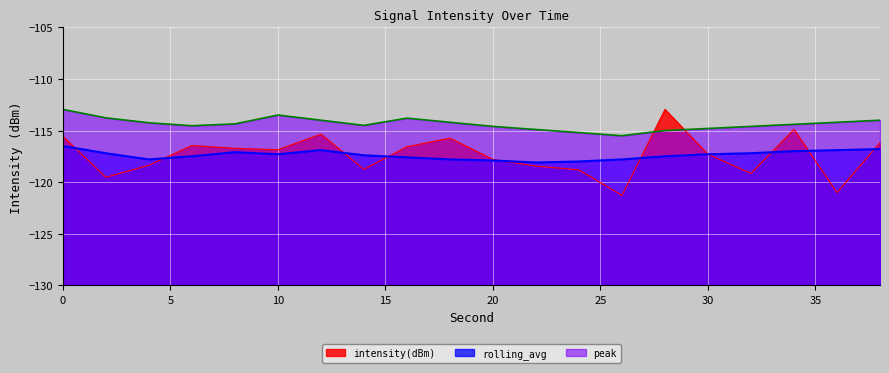

Is the value of intensity(dBm) at 18 greater than the value of peak at 10?

No